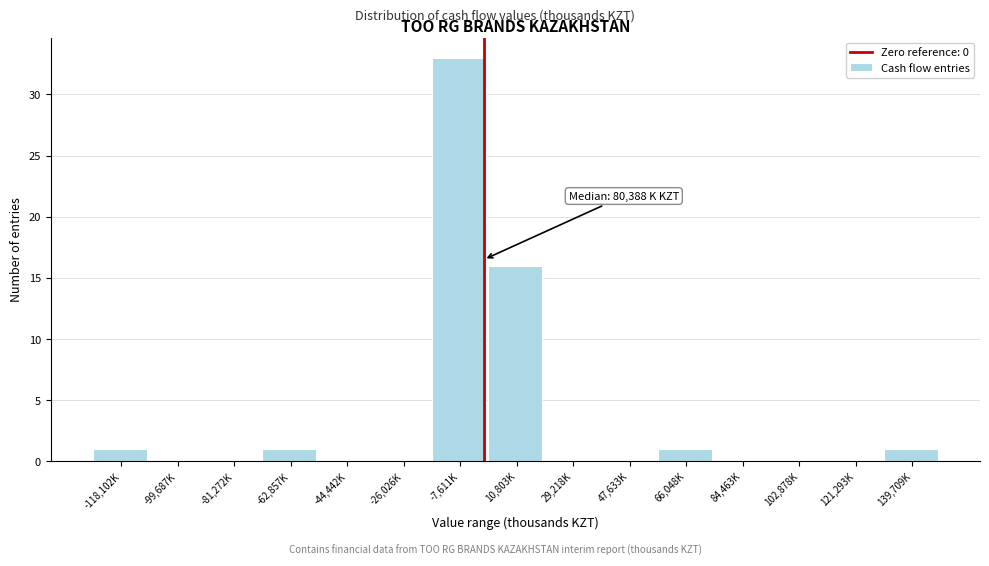

Reading left to right, what are all the values shown in this chart?

-118,102K=1	-99,687K=0	-81,272K=0	-62,857K=1	-44,442K=0	-26,026K=0	-7,611K=33	10,803K=16	29,218K=0	47,633K=0	66,048K=1	84,463K=0	102,878K=0	121,293K=0	139,709K=1